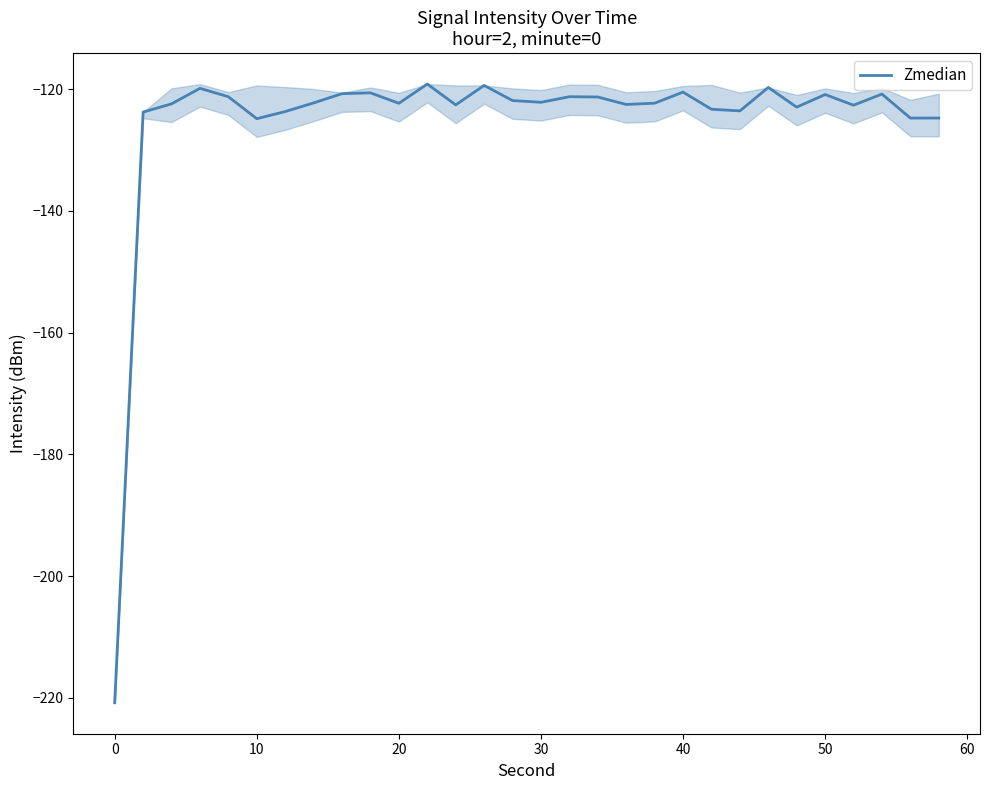

How many lines are shown in the chart?

1